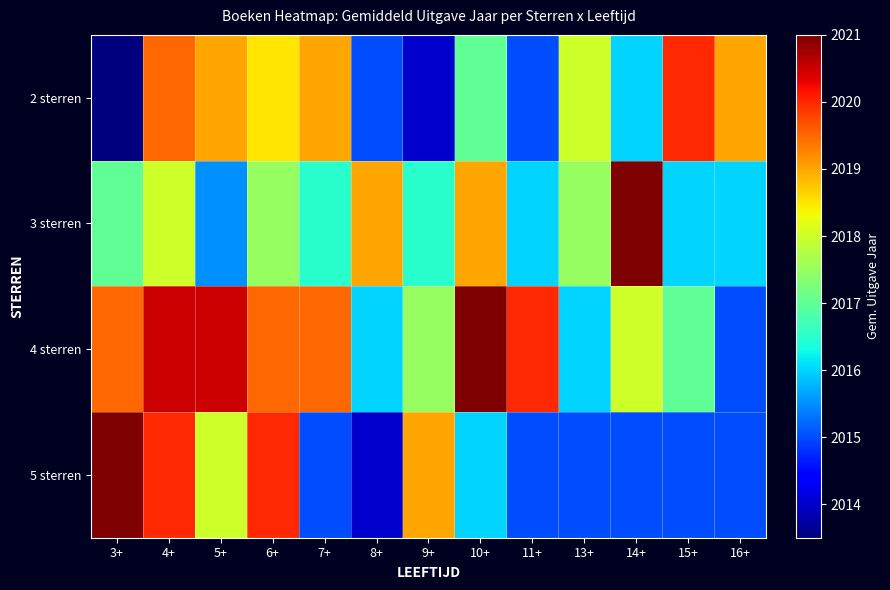

At how many categories does at least one series exceed 2014?

13